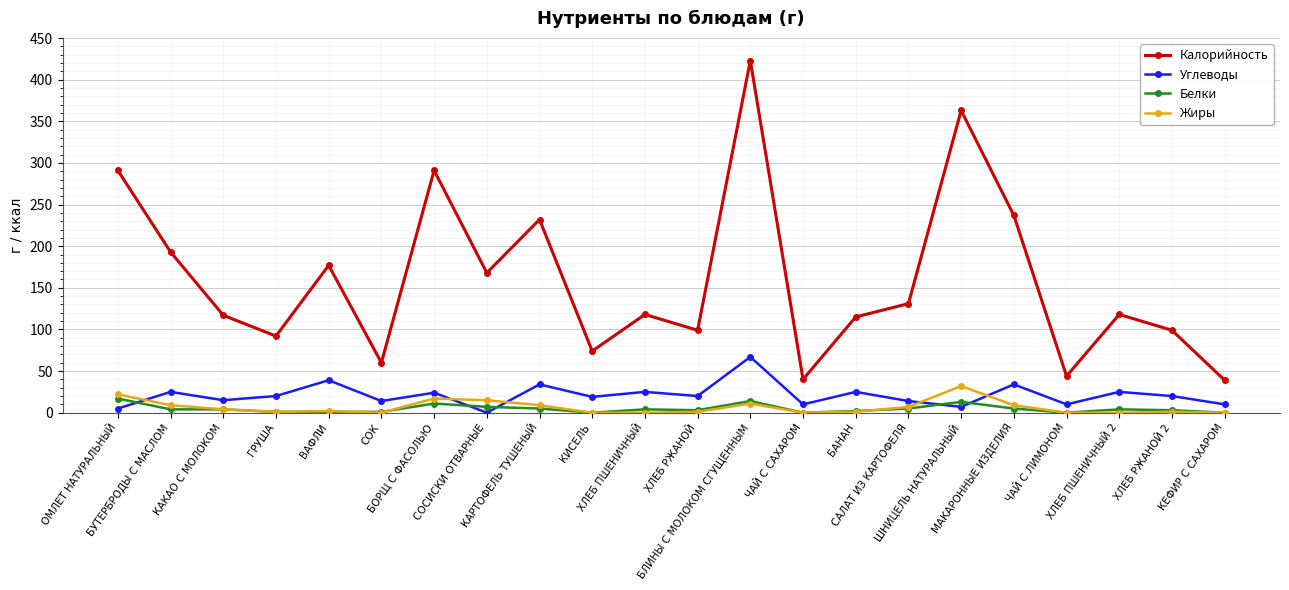

What is the highest value of the Белки series?

17